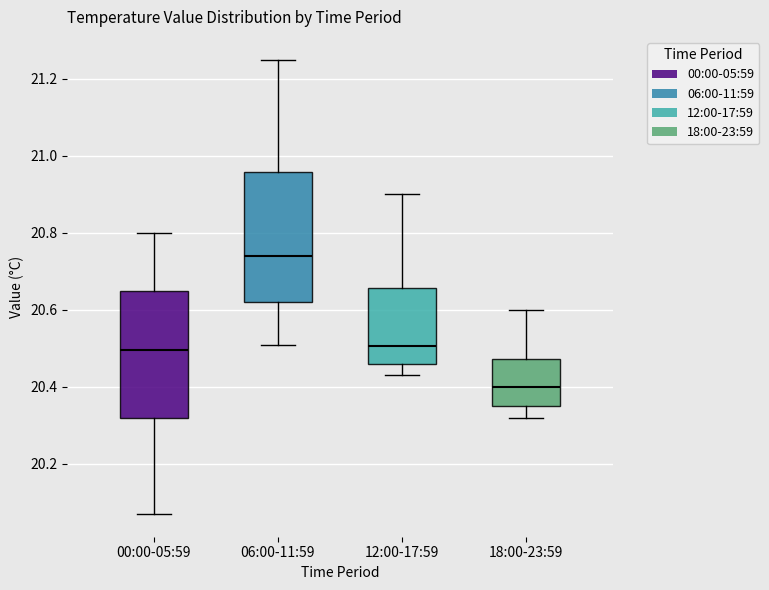

Which box has the lowest median line?

18:00-23:59